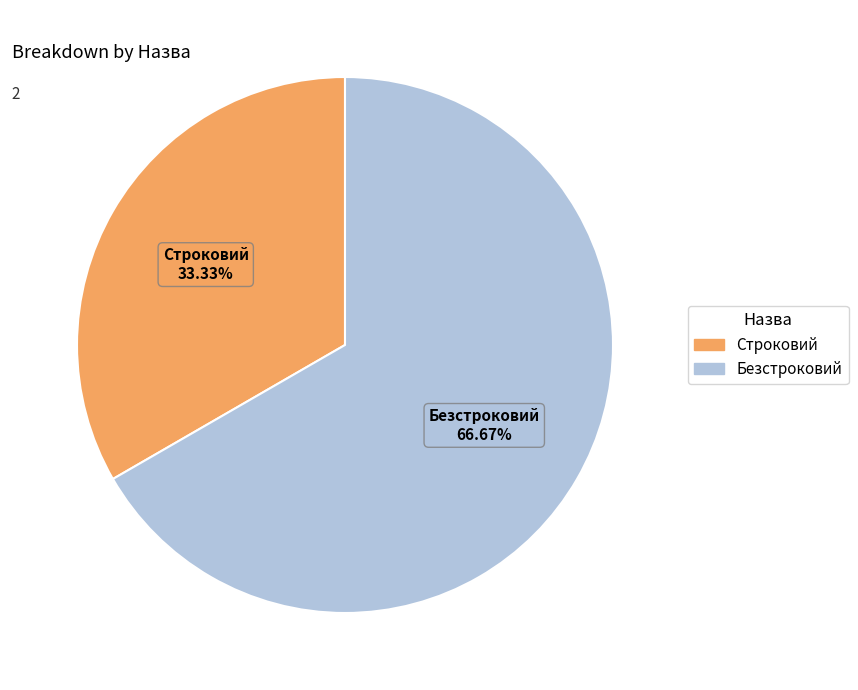

The Строковий slice represents 33% of the pie. True or false?

True